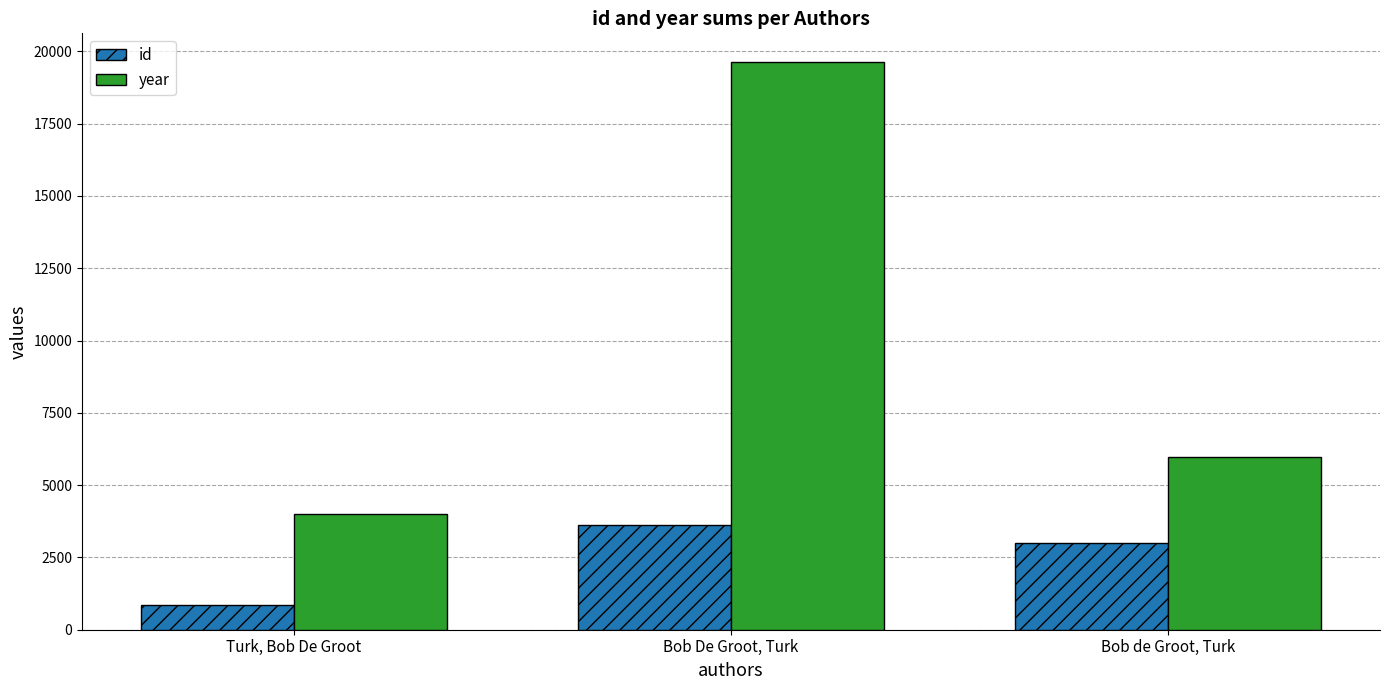

Where does the year series first go above 5967?

Bob De Groot, Turk